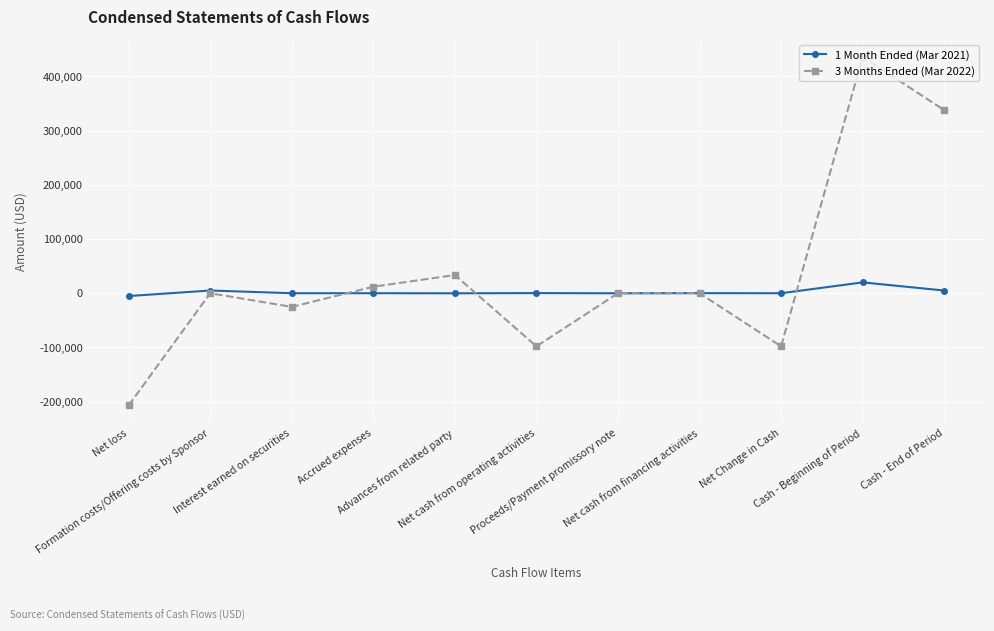

How many lines are shown in the chart?

2